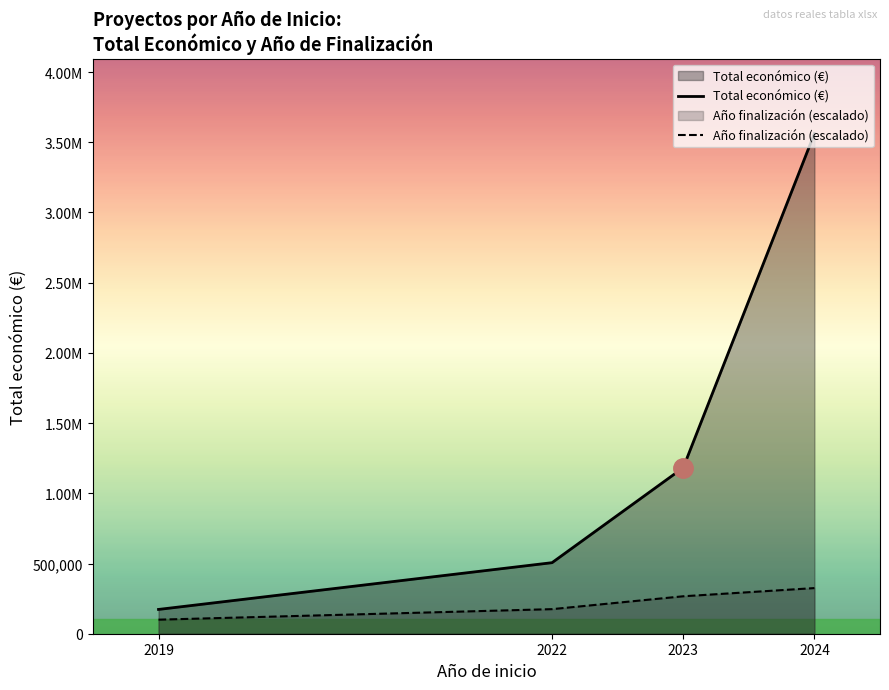

Reading left to right, transcribe all the data shown in this chart.

Total económico (€): 172932.0	505951.0	1182293.0	3561736.0
Año finalización (escalado): 100000.0	175000.0	266666.7	325000.0